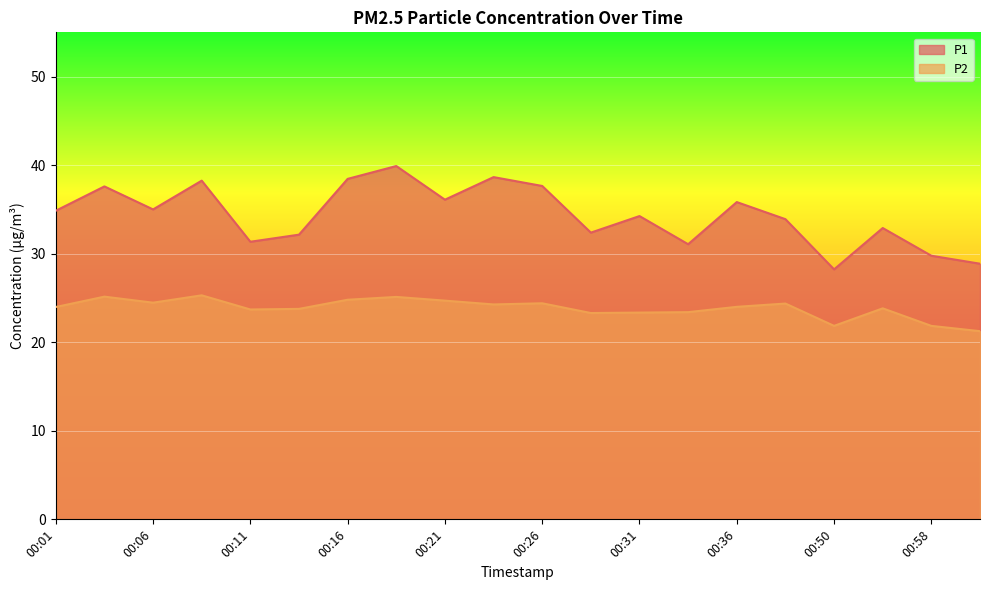

Which category has the lowest value in the P1 series?

00:50